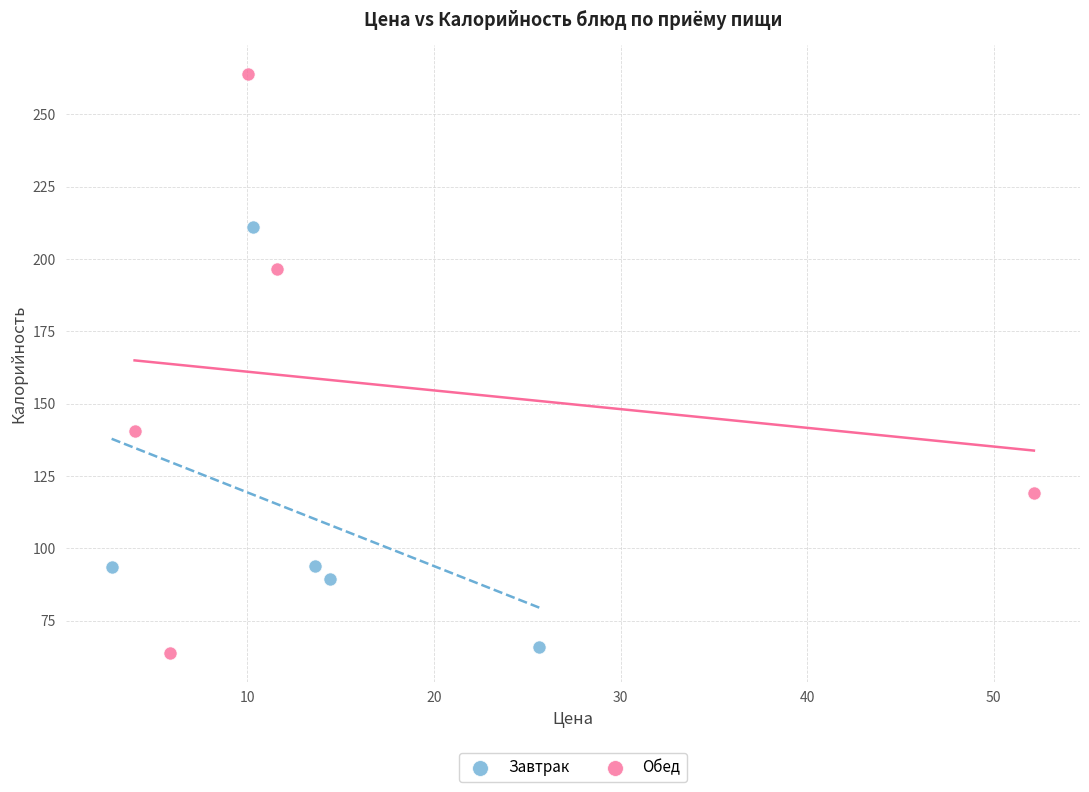

What are all the series names shown in the legend?

Завтрак, Обед